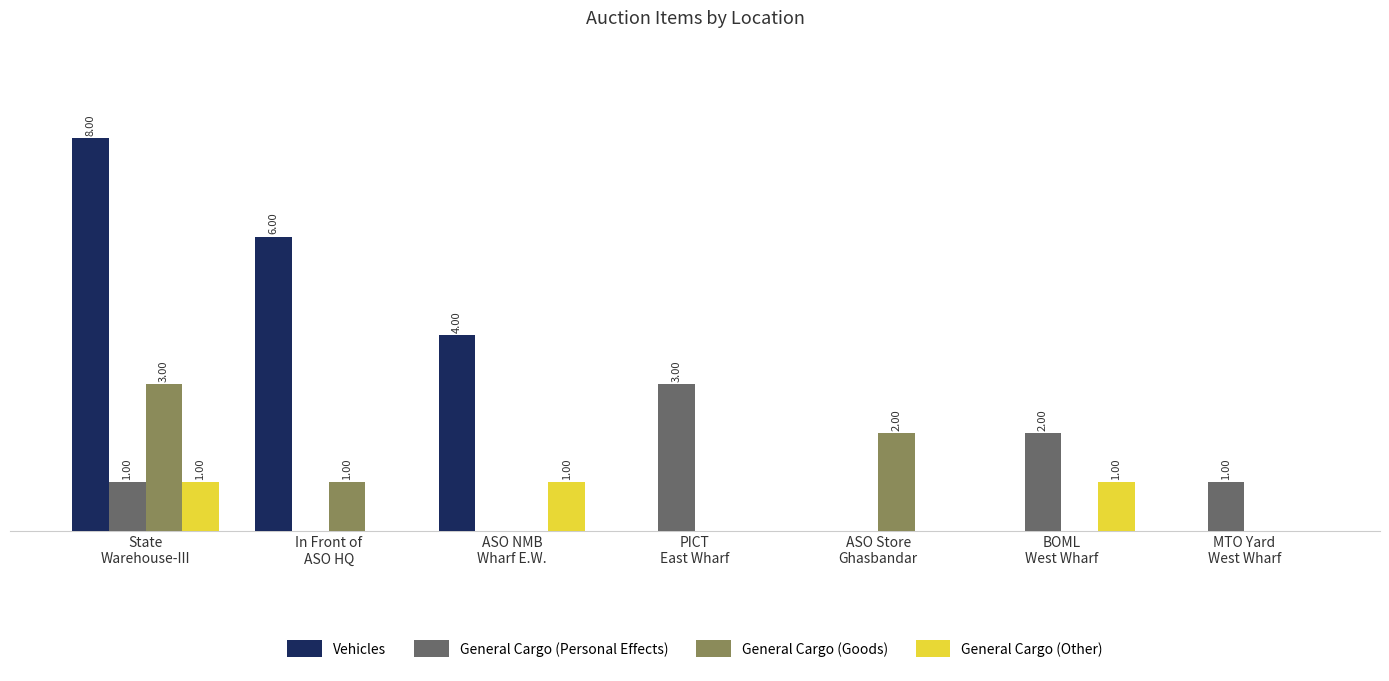

Reading left to right, extract all data points from this chart.

Vehicles: State
Warehouse-III=8	In Front of
ASO HQ=6	ASO NMB
Wharf E.W.=4	PICT
East Wharf=0	ASO Store
Ghasbandar=0	BOML
West Wharf=0	MTO Yard
West Wharf=0
General Cargo (Personal Effects): State
Warehouse-III=1	In Front of
ASO HQ=0	ASO NMB
Wharf E.W.=0	PICT
East Wharf=3	ASO Store
Ghasbandar=0	BOML
West Wharf=2	MTO Yard
West Wharf=1
General Cargo (Goods): State
Warehouse-III=3	In Front of
ASO HQ=1	ASO NMB
Wharf E.W.=0	PICT
East Wharf=0	ASO Store
Ghasbandar=2	BOML
West Wharf=0	MTO Yard
West Wharf=0
General Cargo (Other): State
Warehouse-III=1	In Front of
ASO HQ=0	ASO NMB
Wharf E.W.=1	PICT
East Wharf=0	ASO Store
Ghasbandar=0	BOML
West Wharf=1	MTO Yard
West Wharf=0